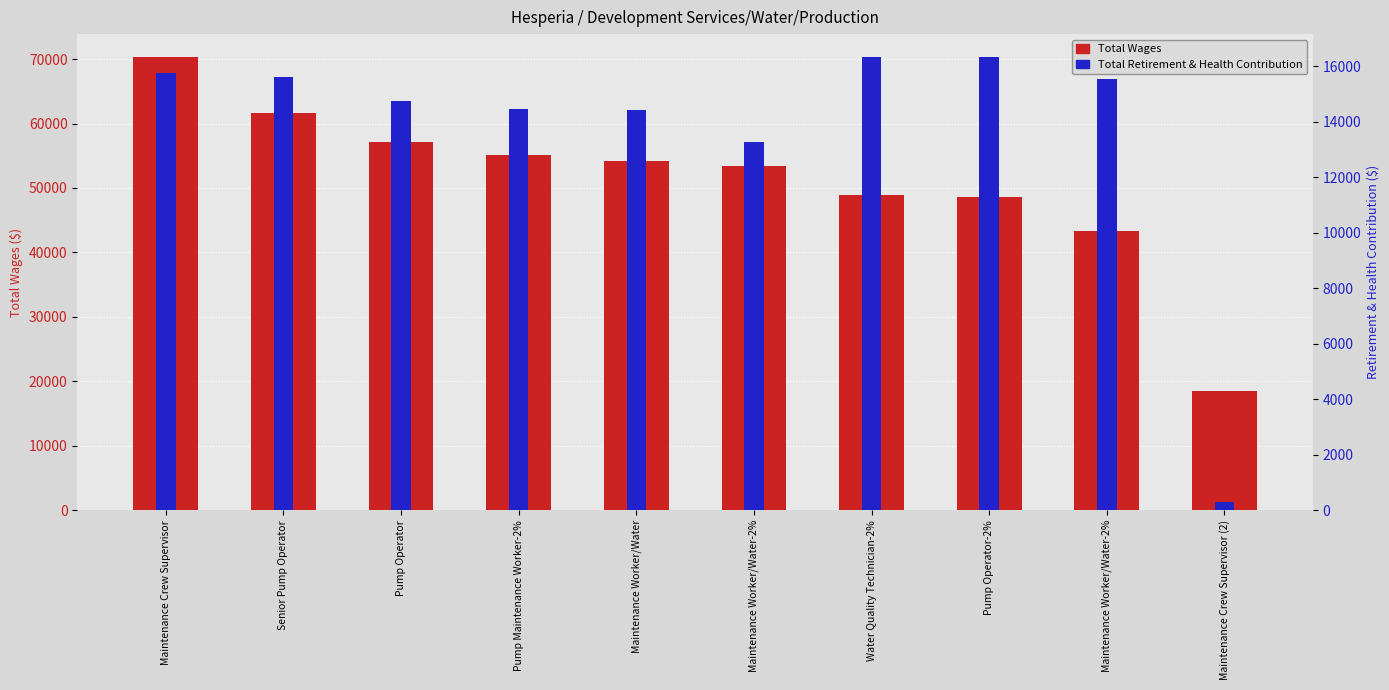

List the labels in order of Total Wages value, largest first.

Maintenance Crew Supervisor, Senior Pump Operator, Pump Operator, Pump Maintenance Worker-2%, Maintenance Worker/Water, Maintenance Worker/Water-2%, Water Quality Technician-2%, Pump Operator-2%, Maintenance Worker/Water-2%, Maintenance Crew Supervisor (2)